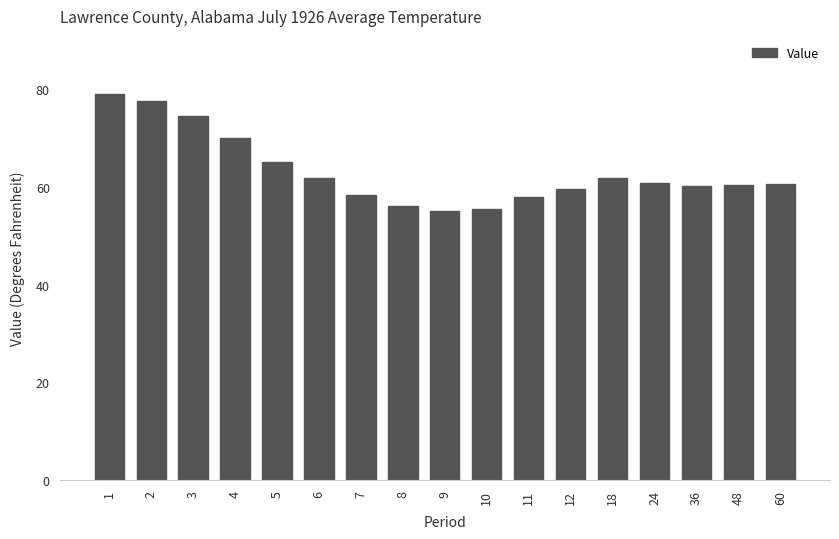

The chart shows a value of 13.8 at 12. True or false?

False